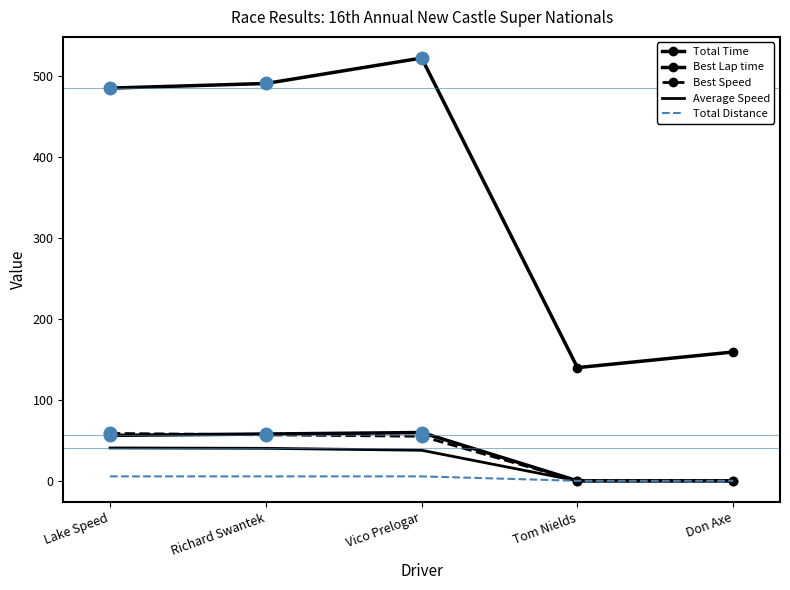

Rank the series at Richard Swantek from highest to lowest value.

Total Time, Best Lap time, Best Speed, Average Speed, Total Distance